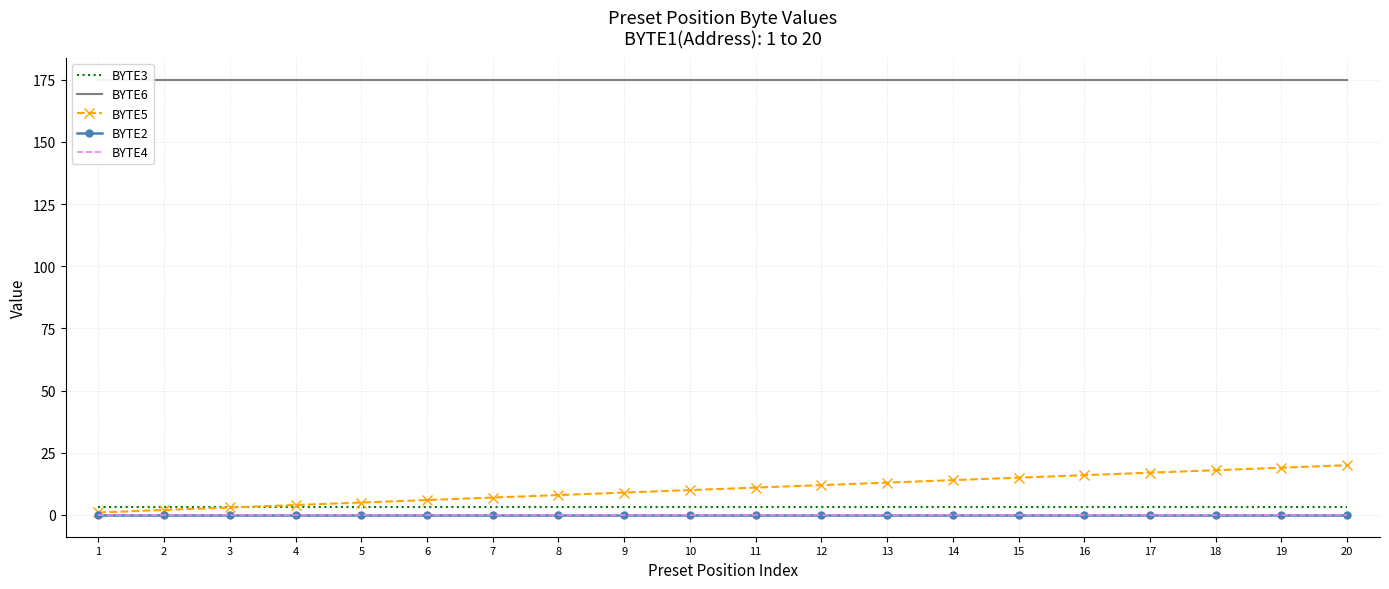

How many lines are shown in the chart?

5